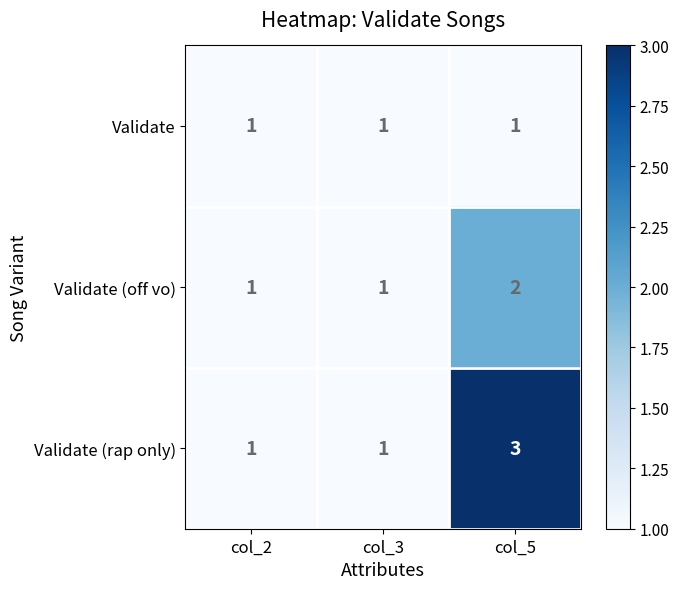

Reading left to right, list all the values displayed in this chart.

Validate: 1	1	1
Validate (off vo): 1	1	2
Validate (rap only): 1	1	3